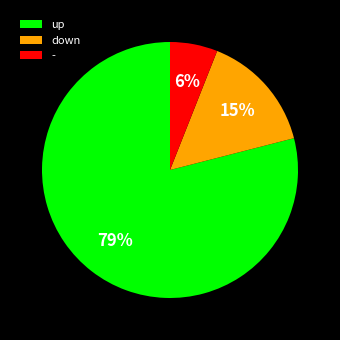

Which category has the biggest portion of the pie?

up